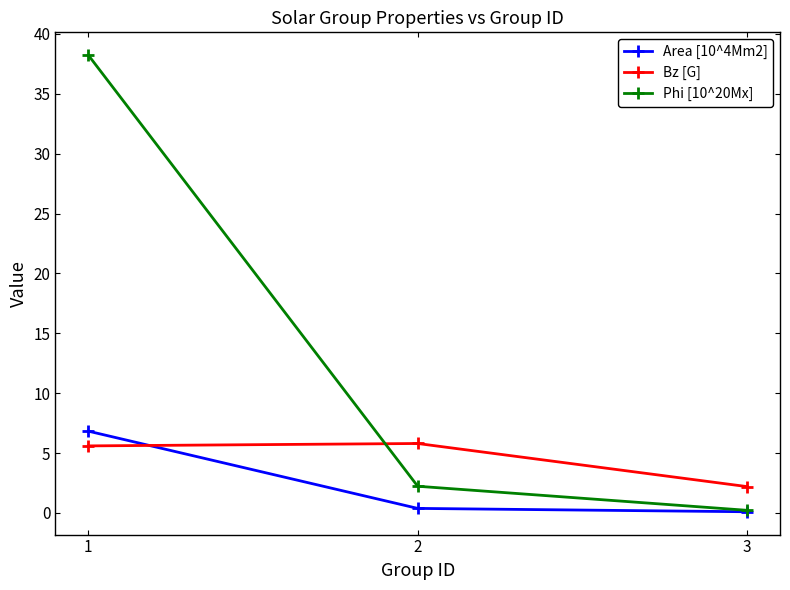

Which series has the largest total across all categories?

Phi [10^20Mx]